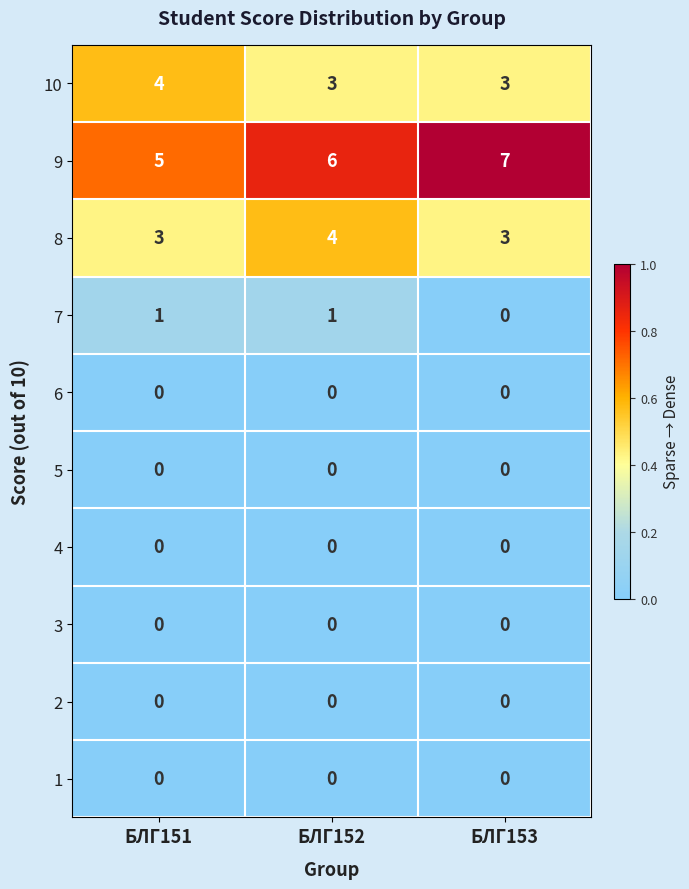

At which category is the sum across all series the highest?

БЛГ152